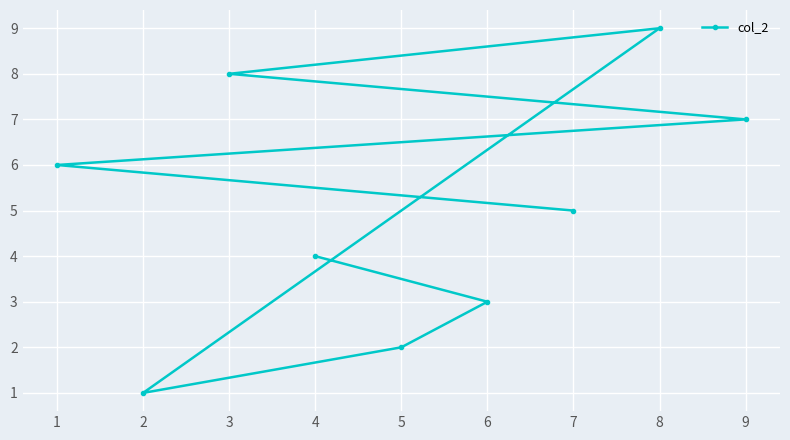

What is the change in value from 1 to 4?

-2